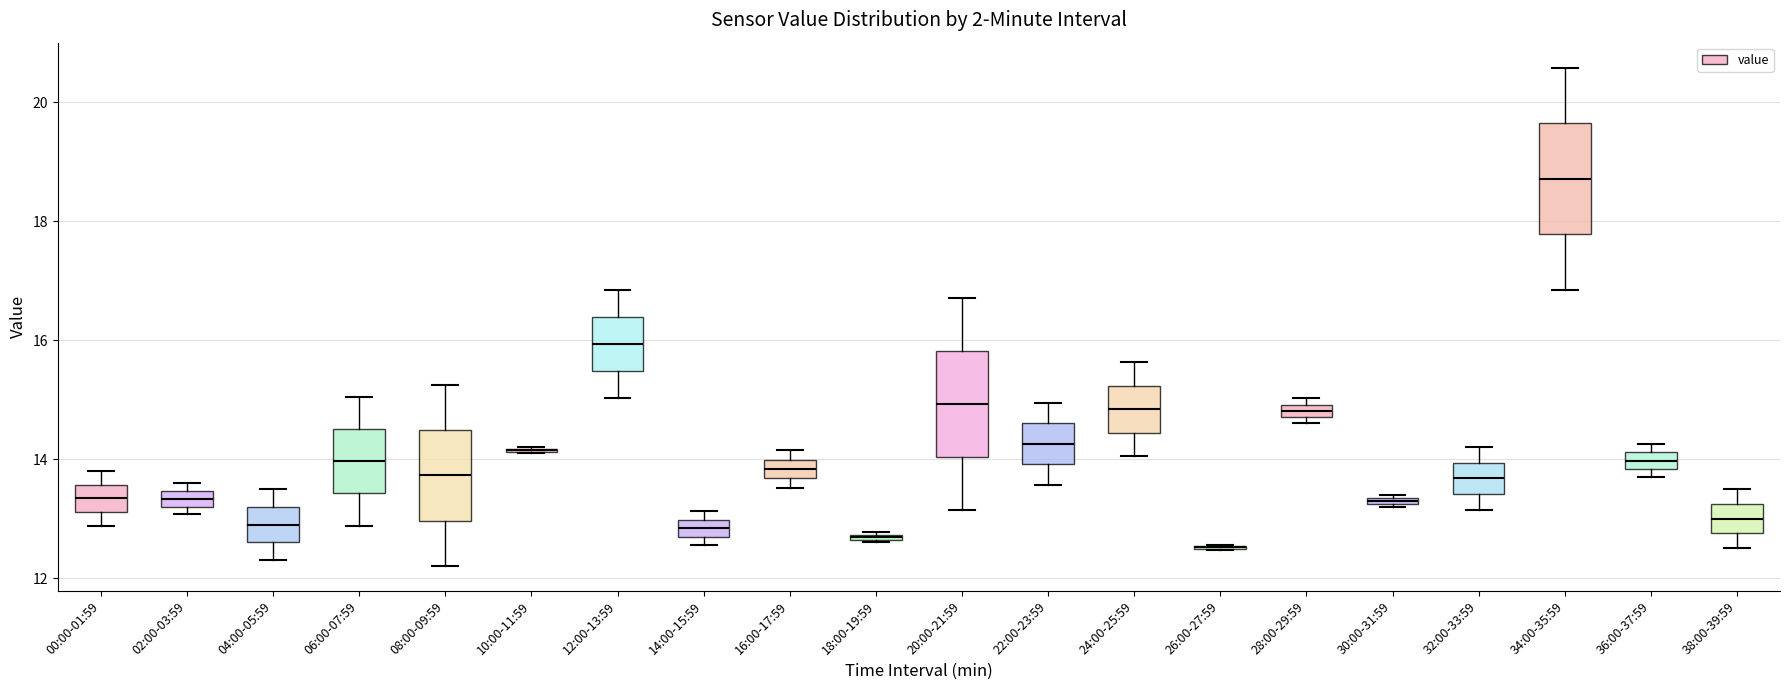

Where is the upper edge of the box for 18:00-19:59 on the y-axis? The values are not printed on the chart, so give them approximately, as read against the axis.

12.8